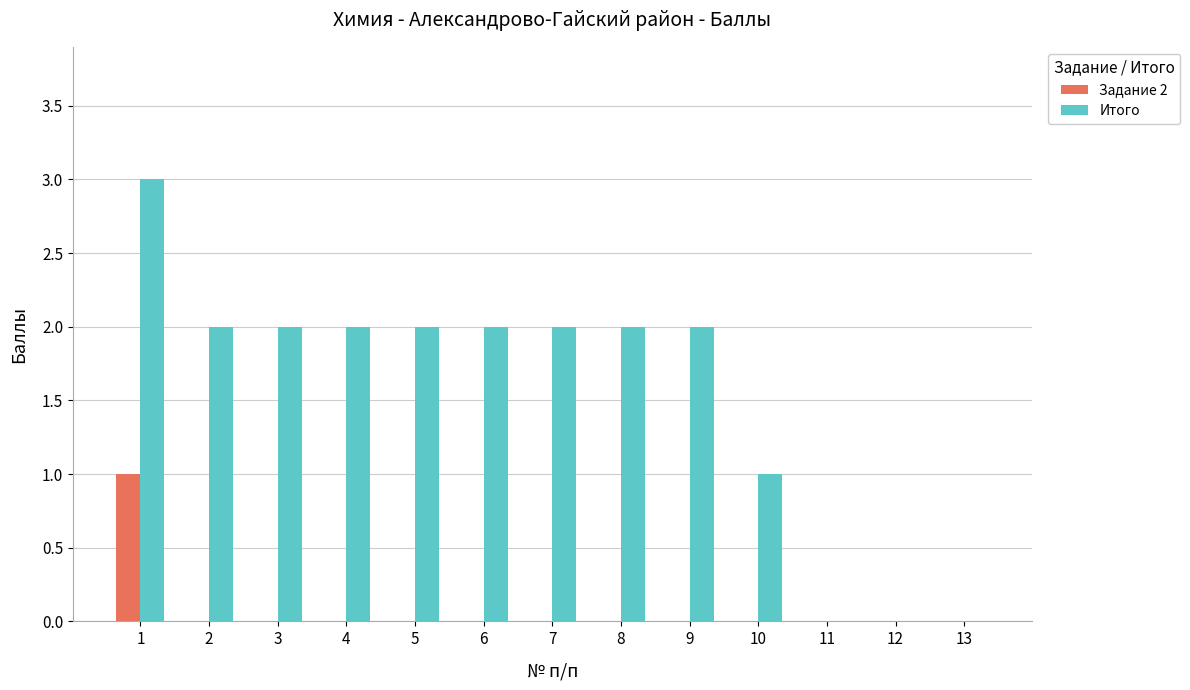

True or false: Итого has a value of -2 at 13.

False